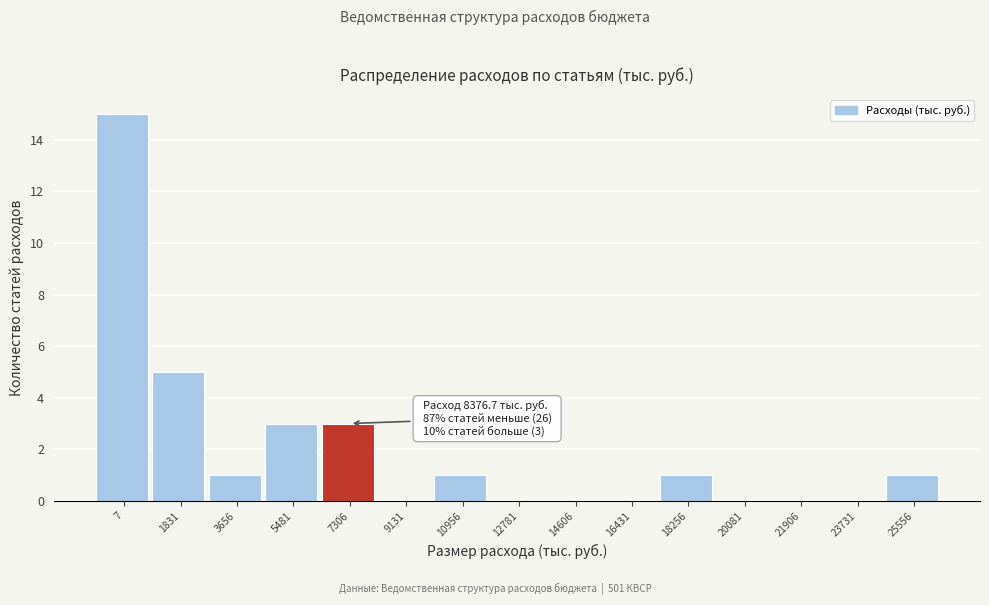

Reading left to right, extract all data points from this chart.

7=15	1831=5	3656=1	5481=3	7306=3	9131=0	10956=1	12781=0	14606=0	16431=0	18256=1	20081=0	21906=0	23731=0	25556=1